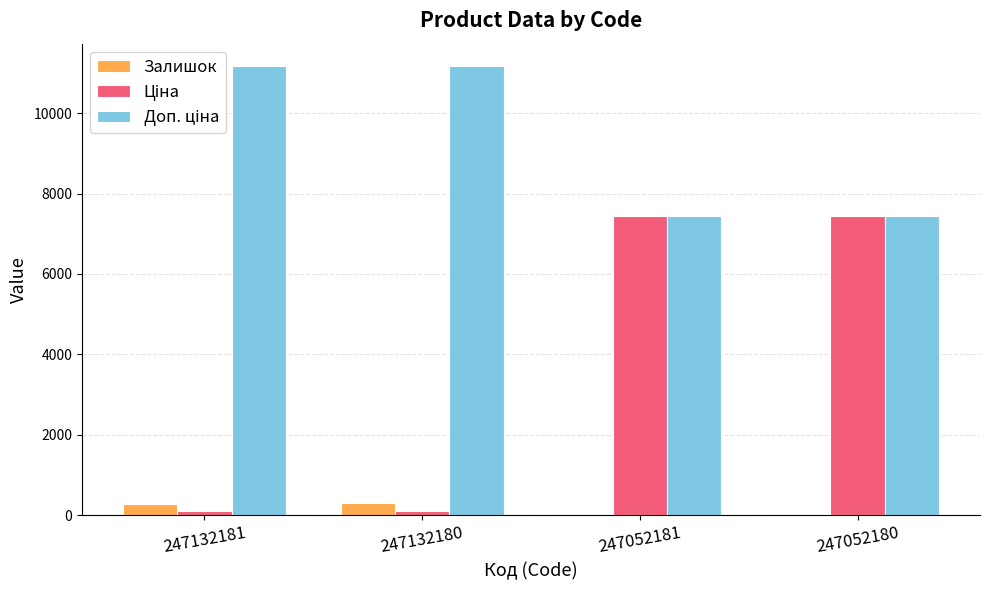

What is the highest value of the Залишок series?

300.0